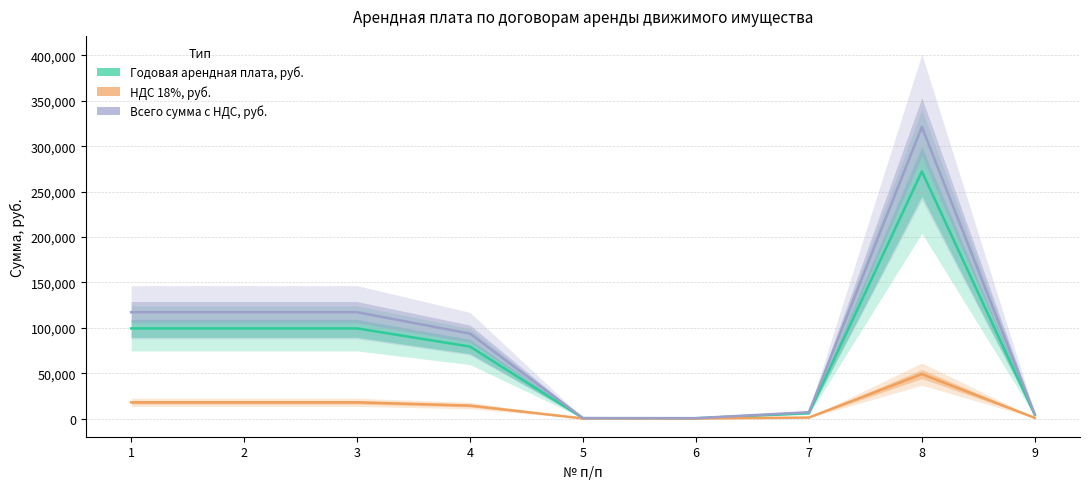

Reading left to right, list all the values displayed in this chart.

Годовая арендная плата, руб.: 99265.8	99265.8	99265.8	79254.0	402.9	343.3	5916.0	272136.0	3978.0
НДС 18%, руб.: 17867.8	17867.8	17867.8	14265.7	72.5	61.8	1064.9	48984.5	716.0
Всего сумма с НДС, руб.: 117133.7	117133.7	117133.7	93519.7	475.4	405.1	6980.9	321120.5	4694.0